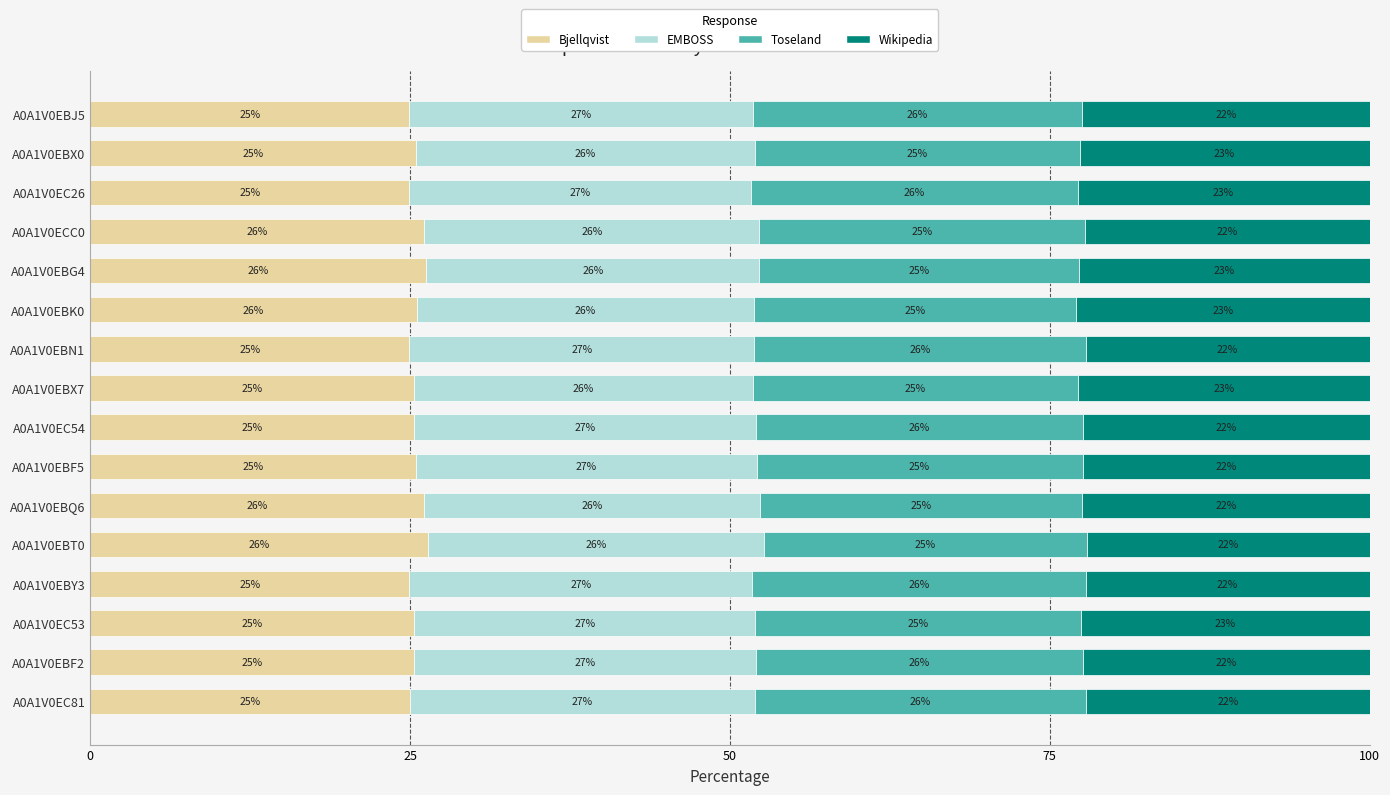

True or false: Bjellqvist has a value of 25.5 at A0A1V0EBK0.

True